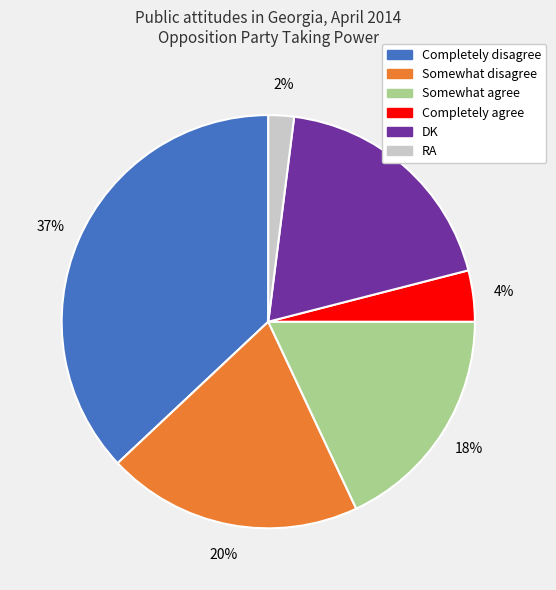

Do Completely disagree and RA together represent more than half of the pie?

No